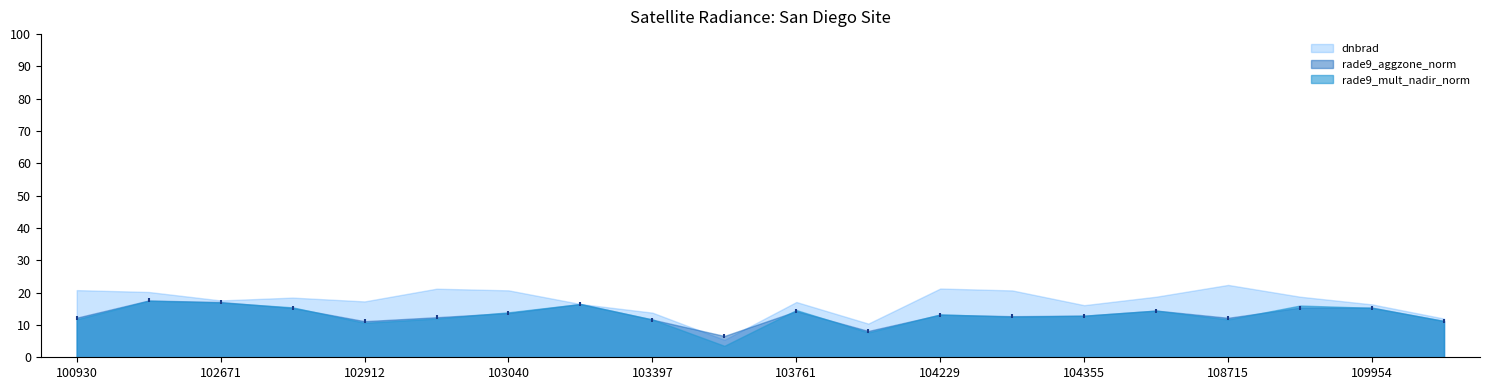

What is the range of Y values (max minus min)?

11.0